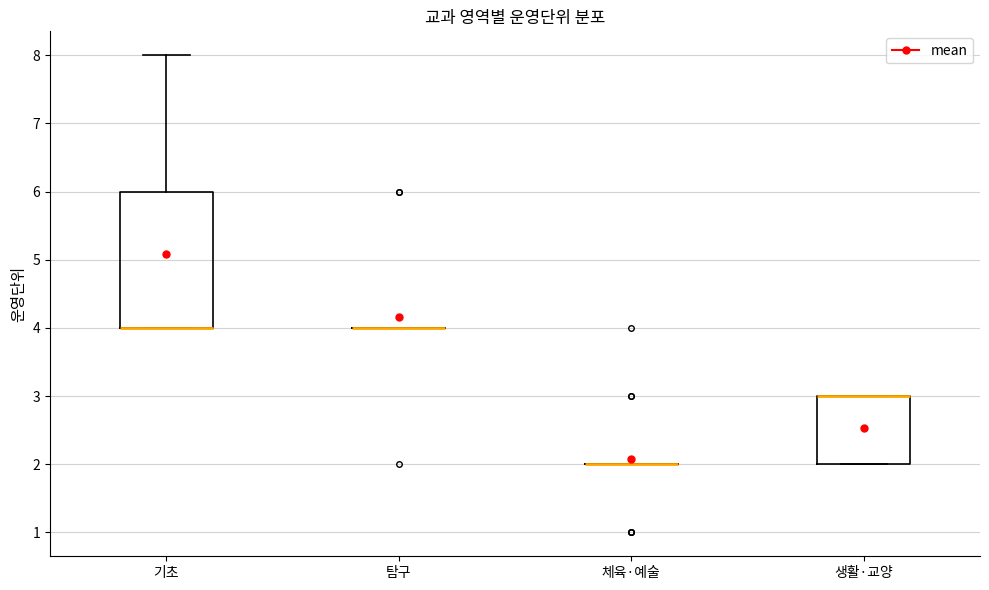

Comparing the boxes themselves (not the whiskers), which one is the tallest?

기초